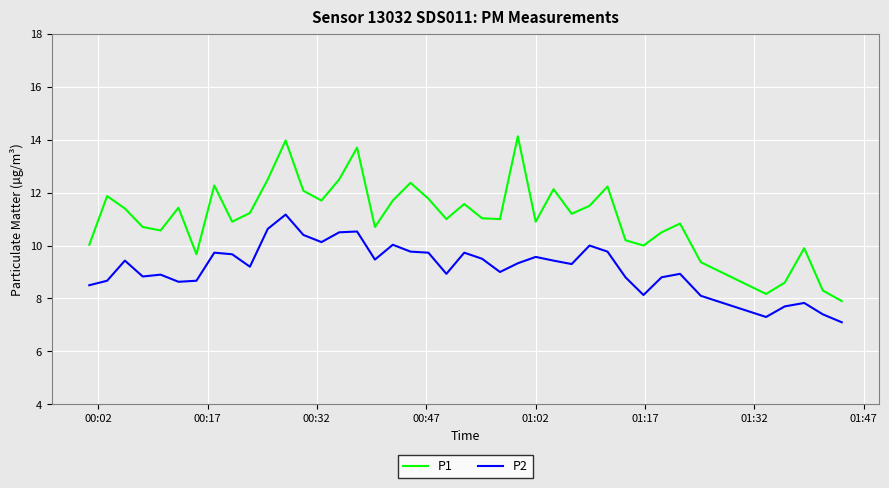

What is the difference between the maximum and minimum values in the P1 series?

6.2